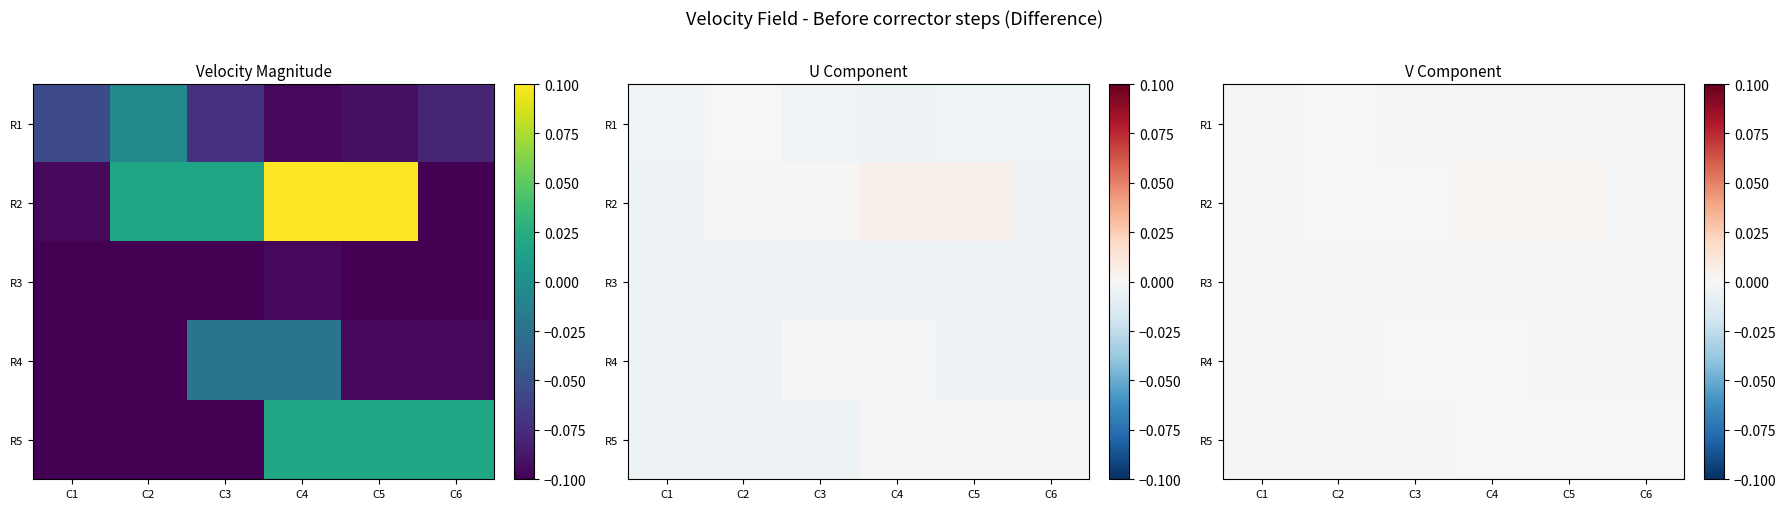

True or false: R1 has a value of -0.0 at C6.

False